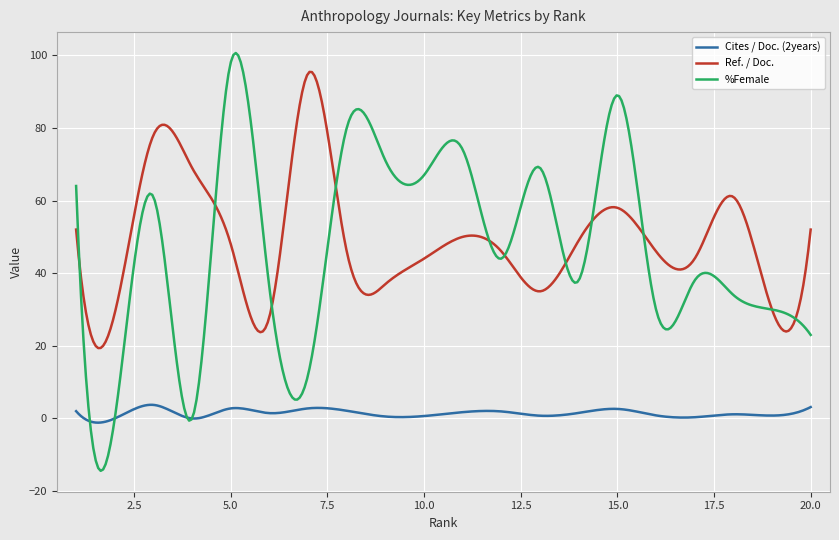

True or false: Cites / Doc. (2years) and Ref. / Doc. intersect in this chart.

False